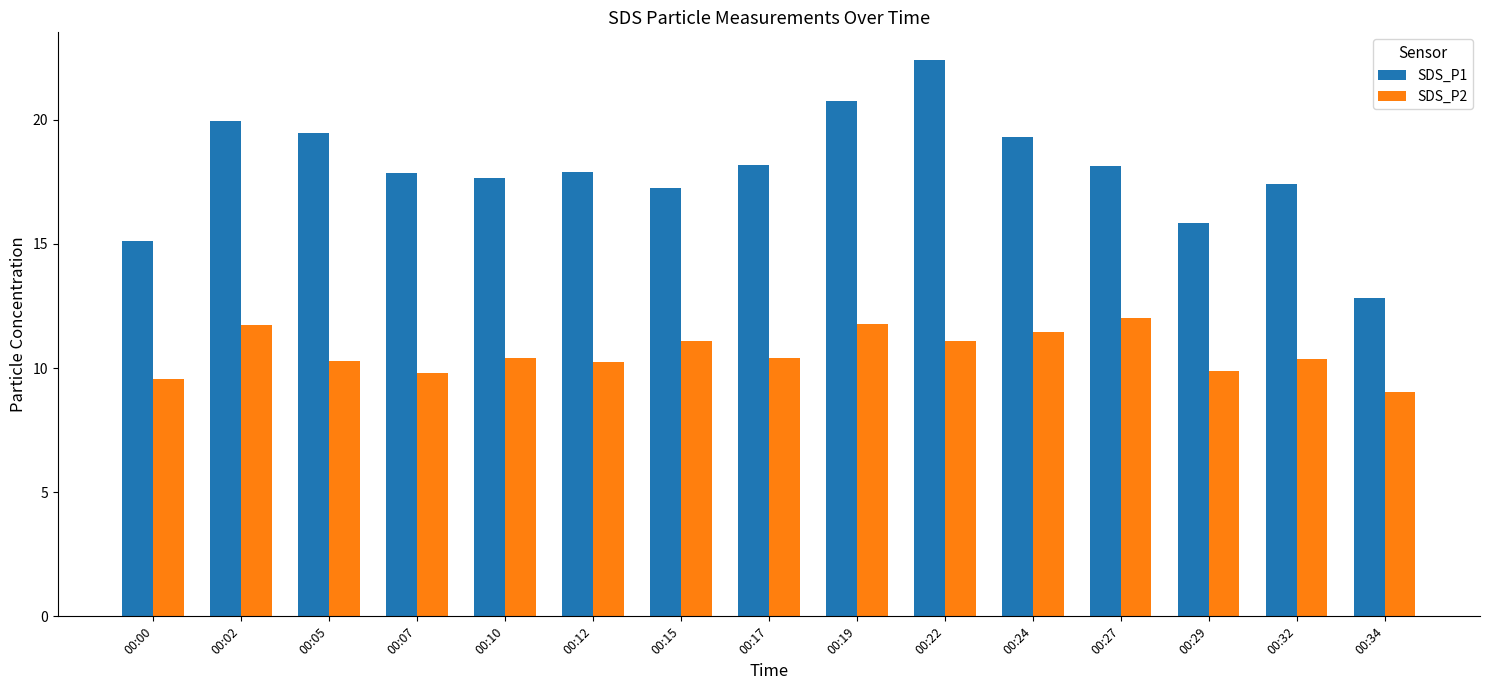

Rank the series at 00:24 from lowest to highest value.

SDS_P2, SDS_P1